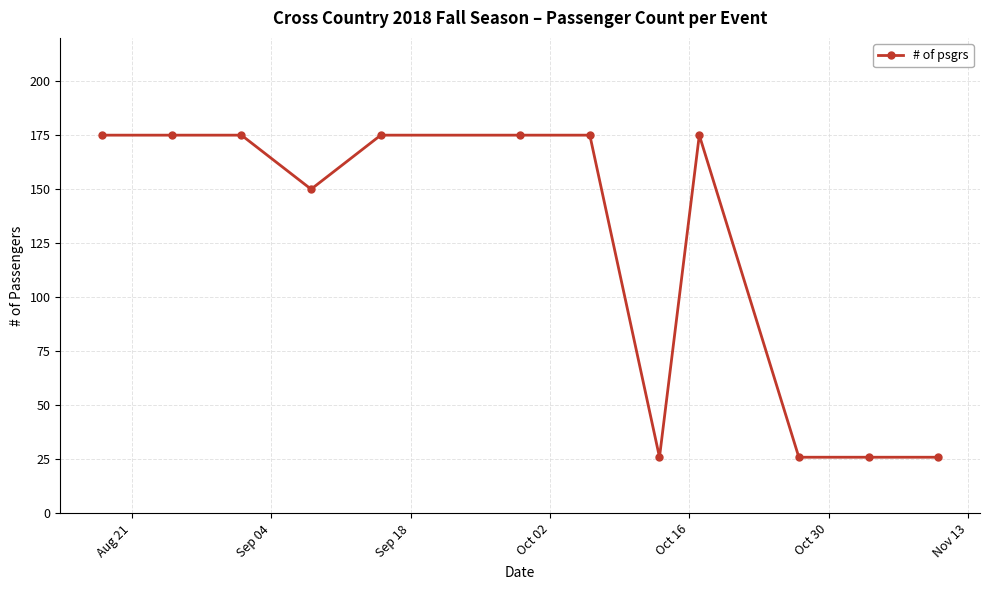

What is the average value?

123